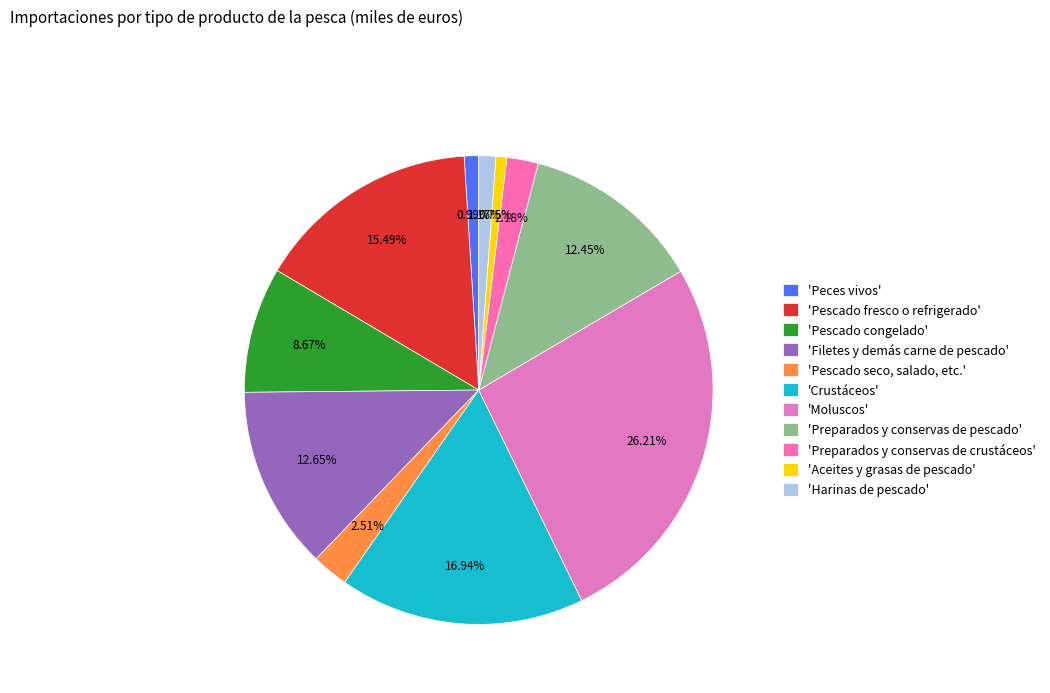

Rank the categories by value from lowest to highest.

'Aceites y grasas de pescado', 'Peces vivos', 'Harinas de pescado', 'Preparados y conservas de crustáceos', 'Pescado seco, salado, etc.', 'Pescado congelado', 'Preparados y conservas de pescado', 'Filetes y demás carne de pescado', 'Pescado fresco o refrigerado', 'Crustáceos', 'Moluscos'